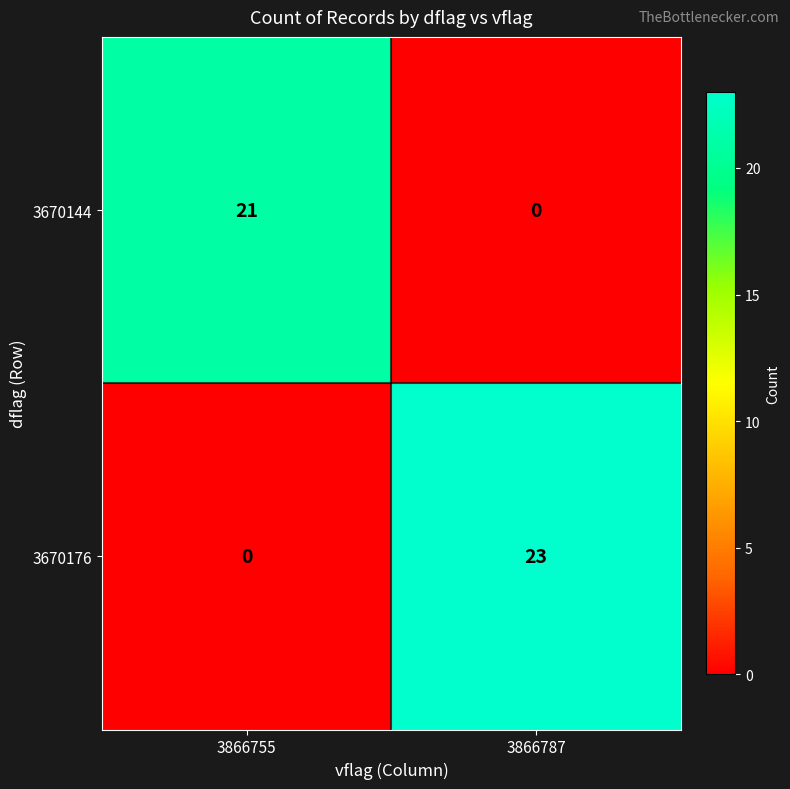

Reading left to right, transcribe all the data shown in this chart.

3670144: 21	0
3670176: 0	23